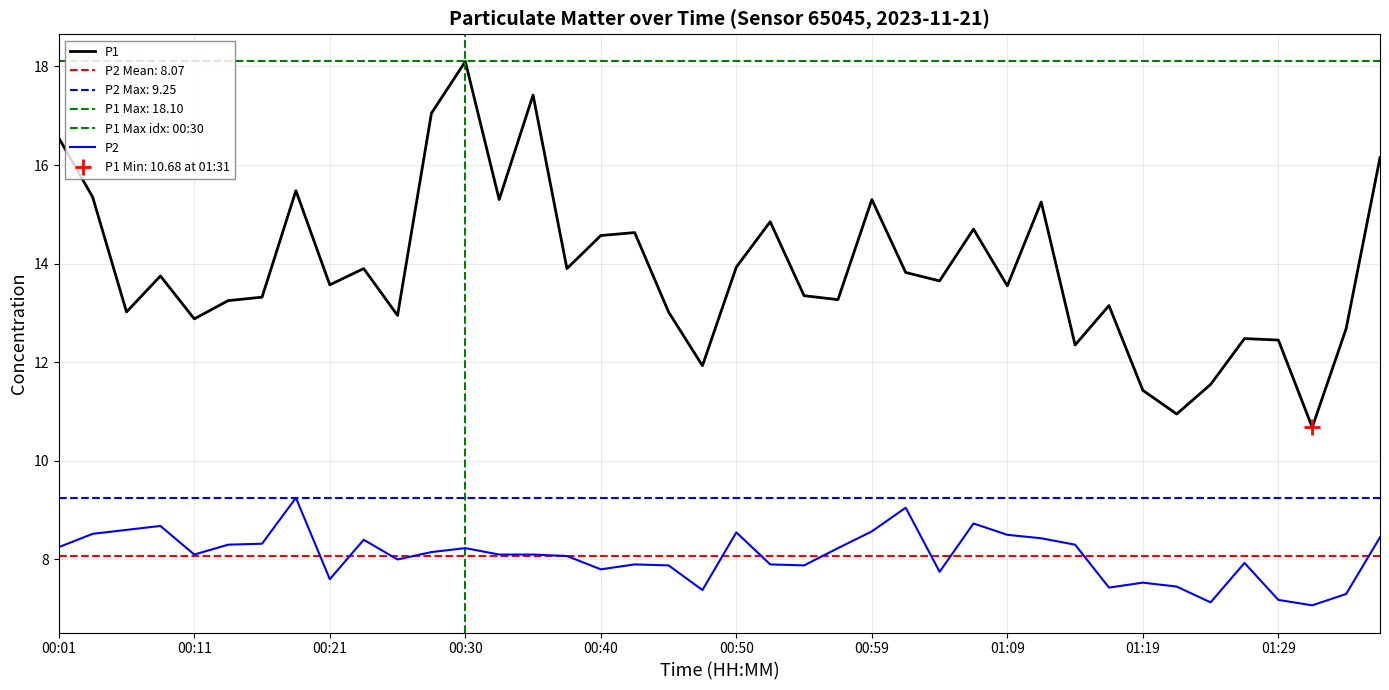

Rank the series by their maximum value, from lowest to highest.

P2, P1